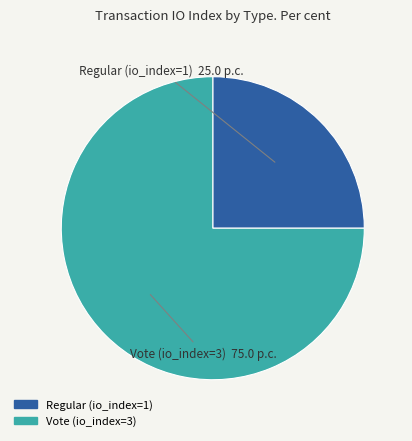

What is the majority slice?

Vote (io_index=3)